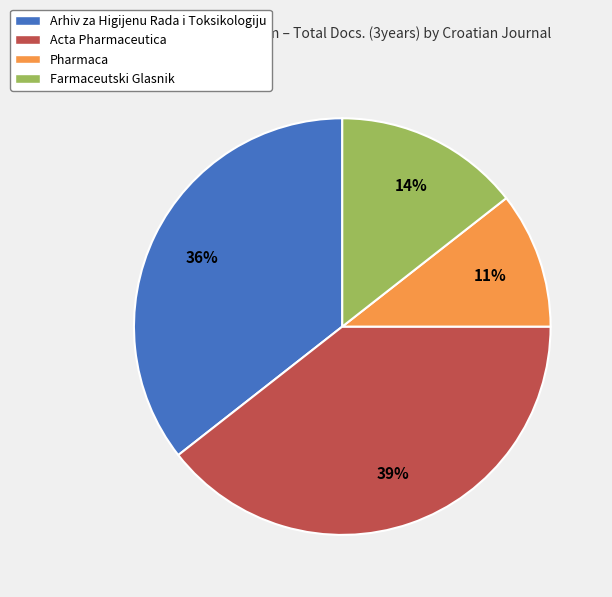

Does Pharmaca represent more than half of the total?

No